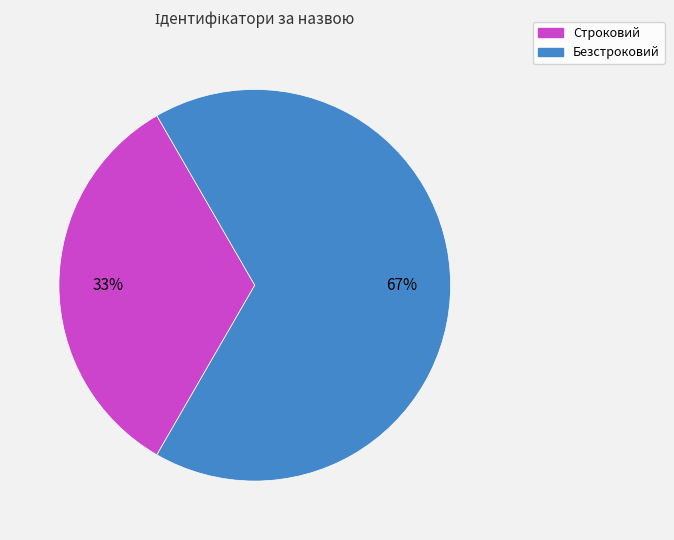

Does Строковий represent more than half of the total?

No